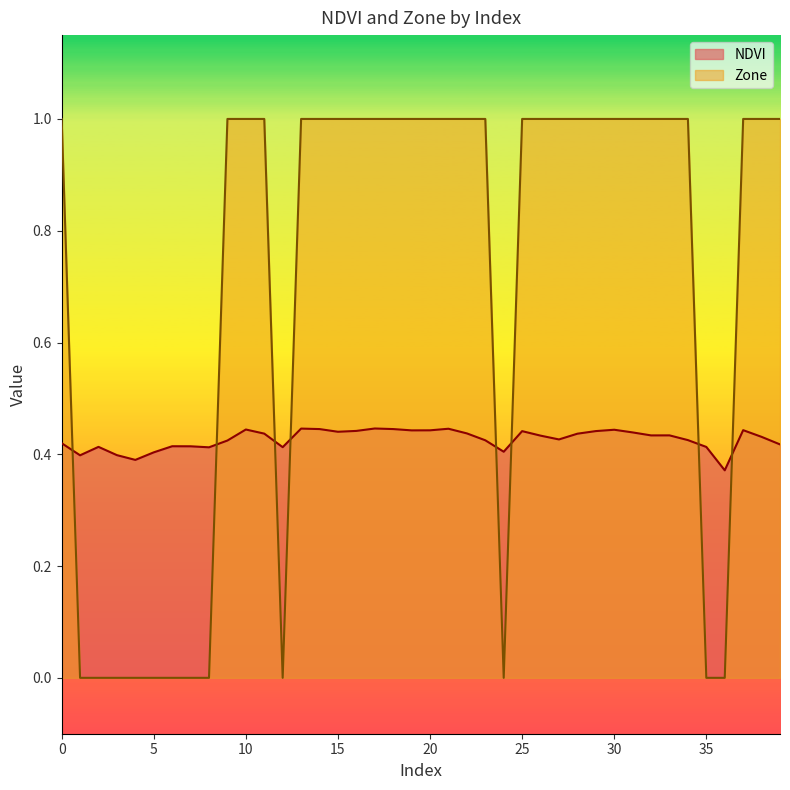

What is the value of the Zone point at the 31st from the left?

1.0